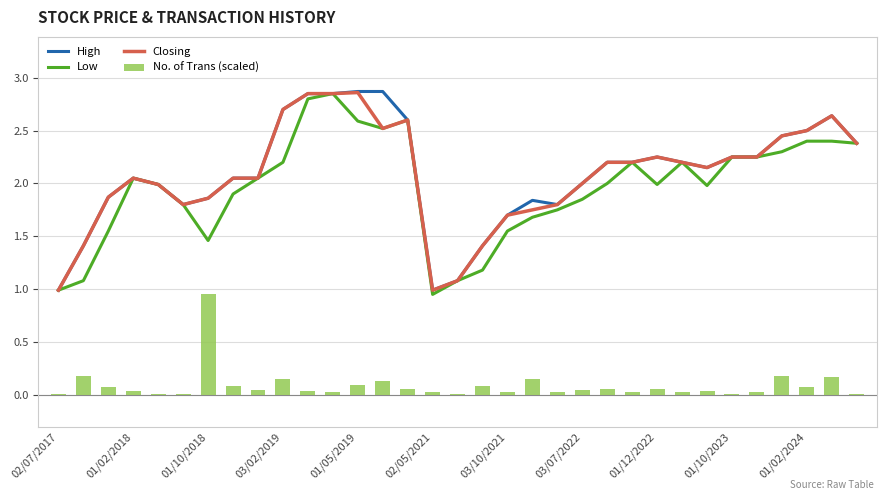

Where is Low nearest to the value 1?

02/07/2017